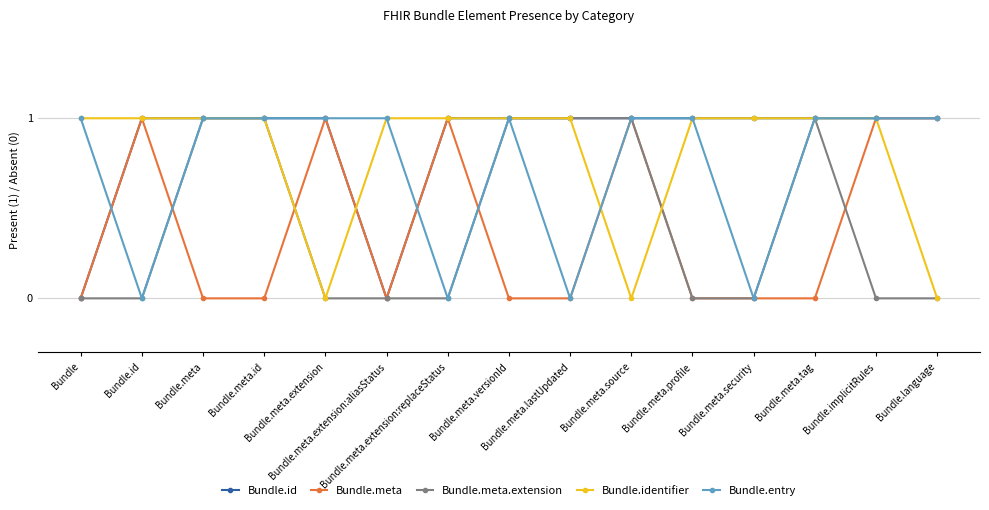

How many series are shown in this chart?

5